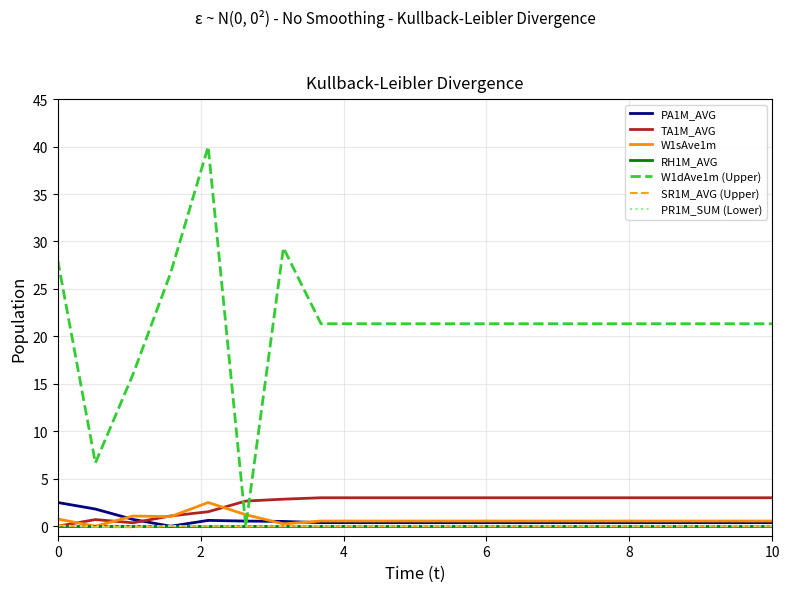

In TA1M_AVG, how many points are higher than both neighbors (excluding endpoints)?

1